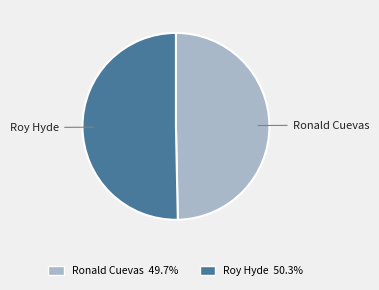

Count the number of slices in the pie.

2